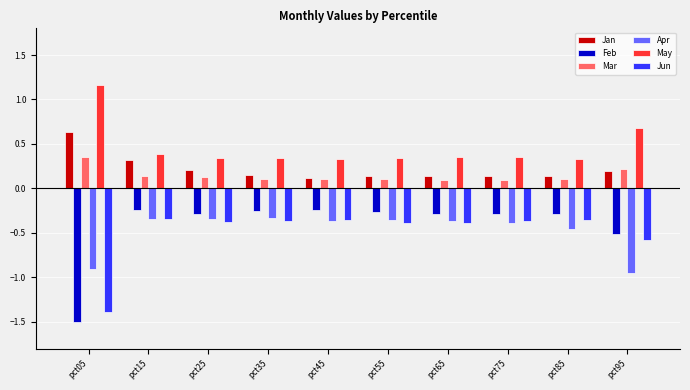

How many Jan values are between 0 and 1?

10